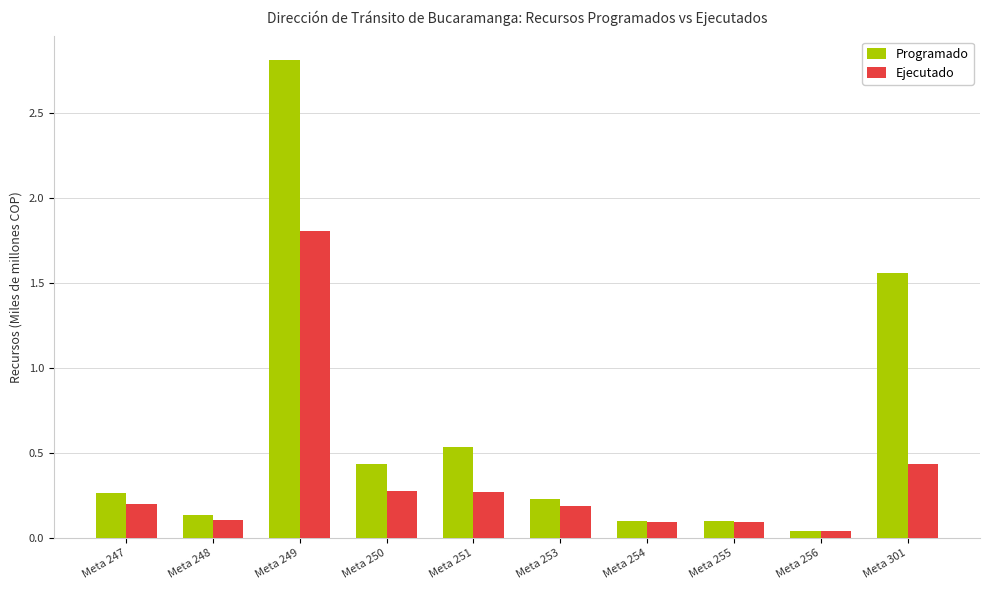

Between Meta 247 and Meta 249, which series saw the biggest shift?

Programado